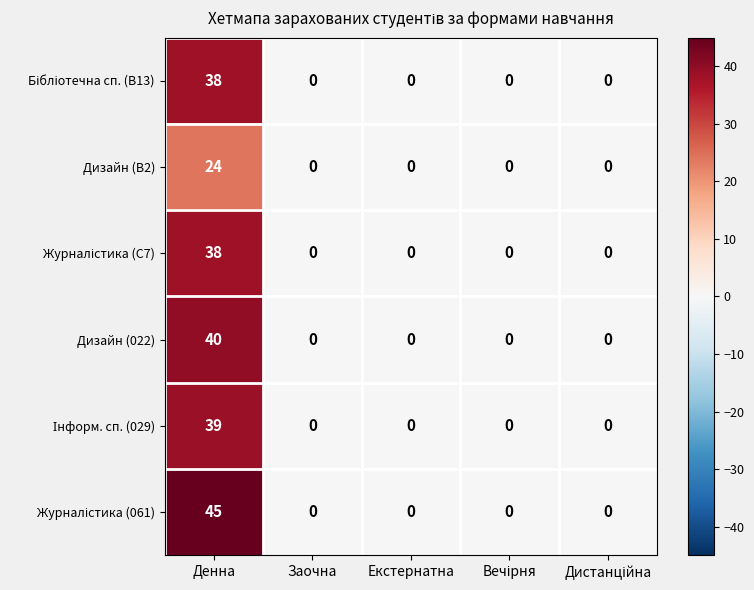

The Дизайн (B2) series shows 0 at Заочна. True or false?

True